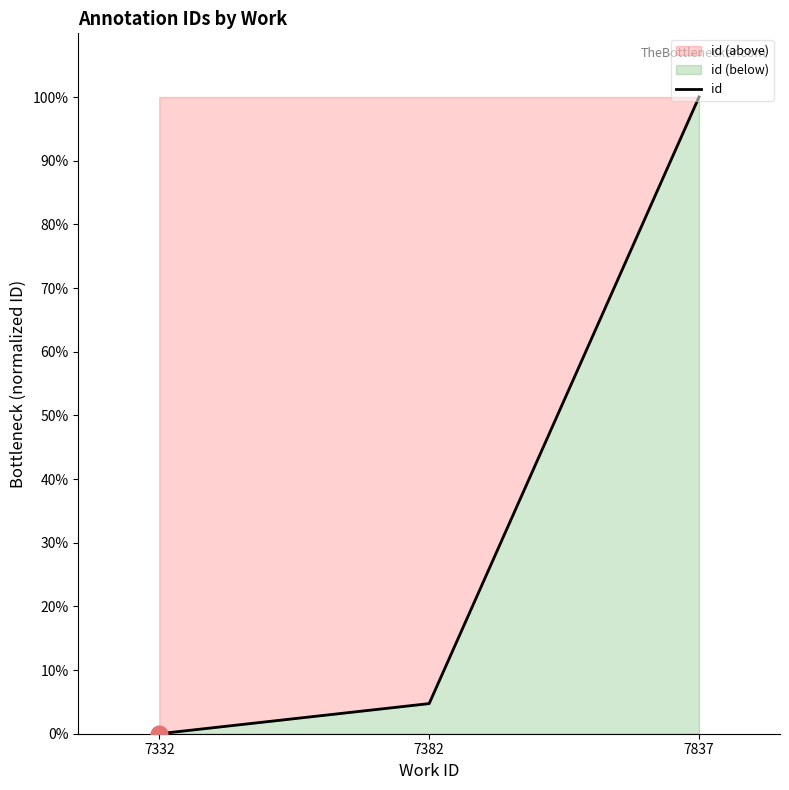

What is the value of the 2nd point from the left?

4.7